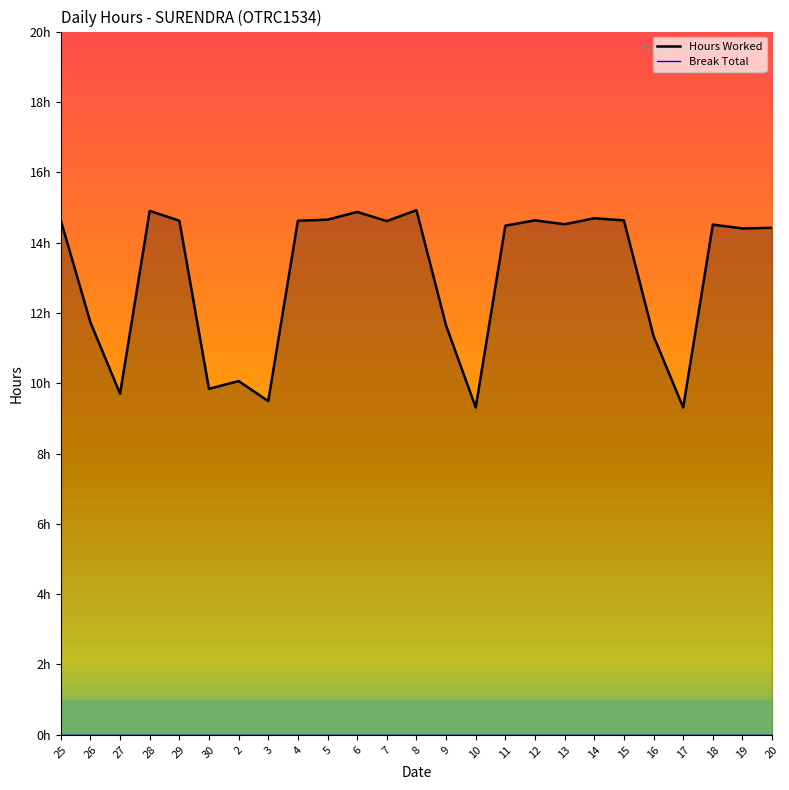

What is the label of the 24th point from the right?

26